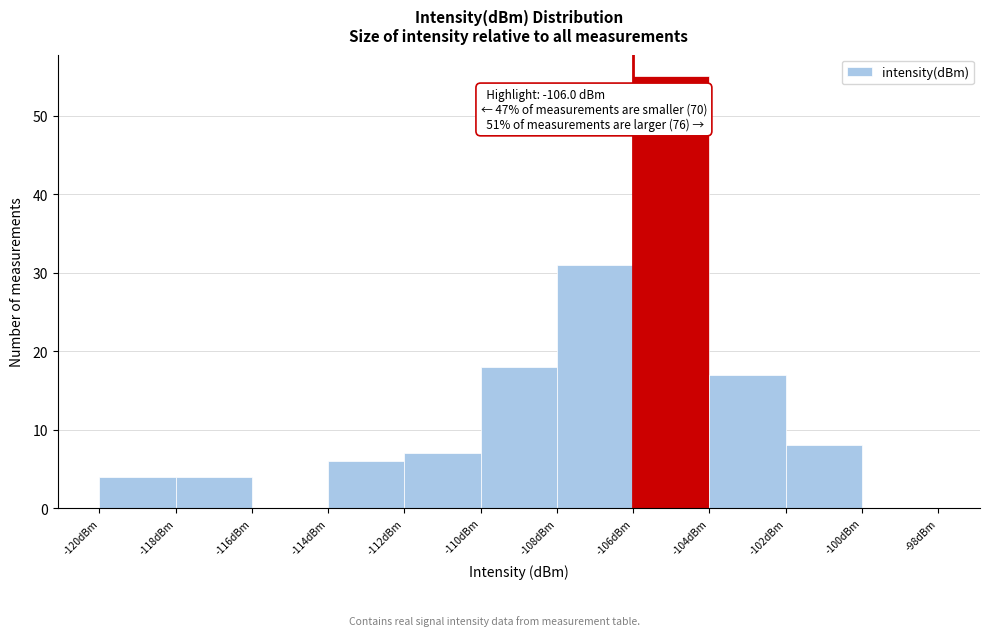

Over which range of the x-axis is the bar tallest?

-106 to -104